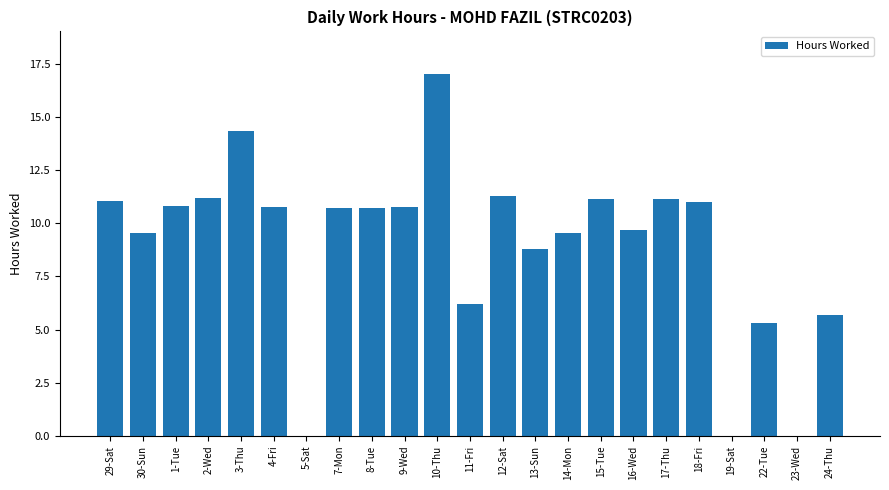

At which label is the value closest to 8?

13-Sun